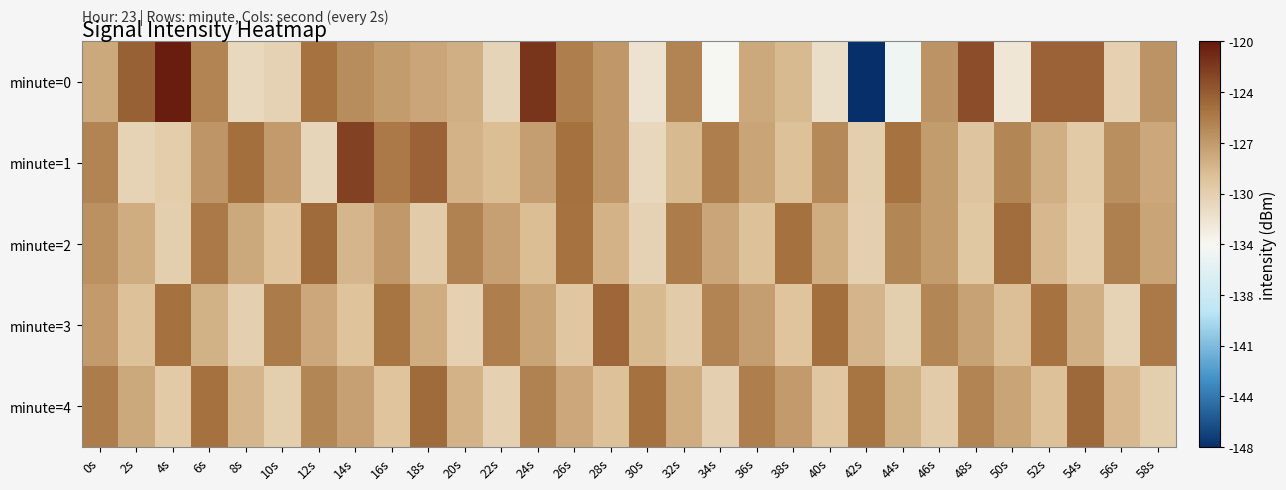

Which category has the highest value across all series?

4s